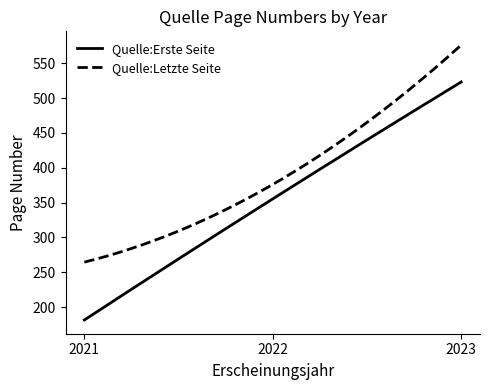

True or false: Quelle:Letzte Seite and Quelle:Erste Seite cross at least once.

False